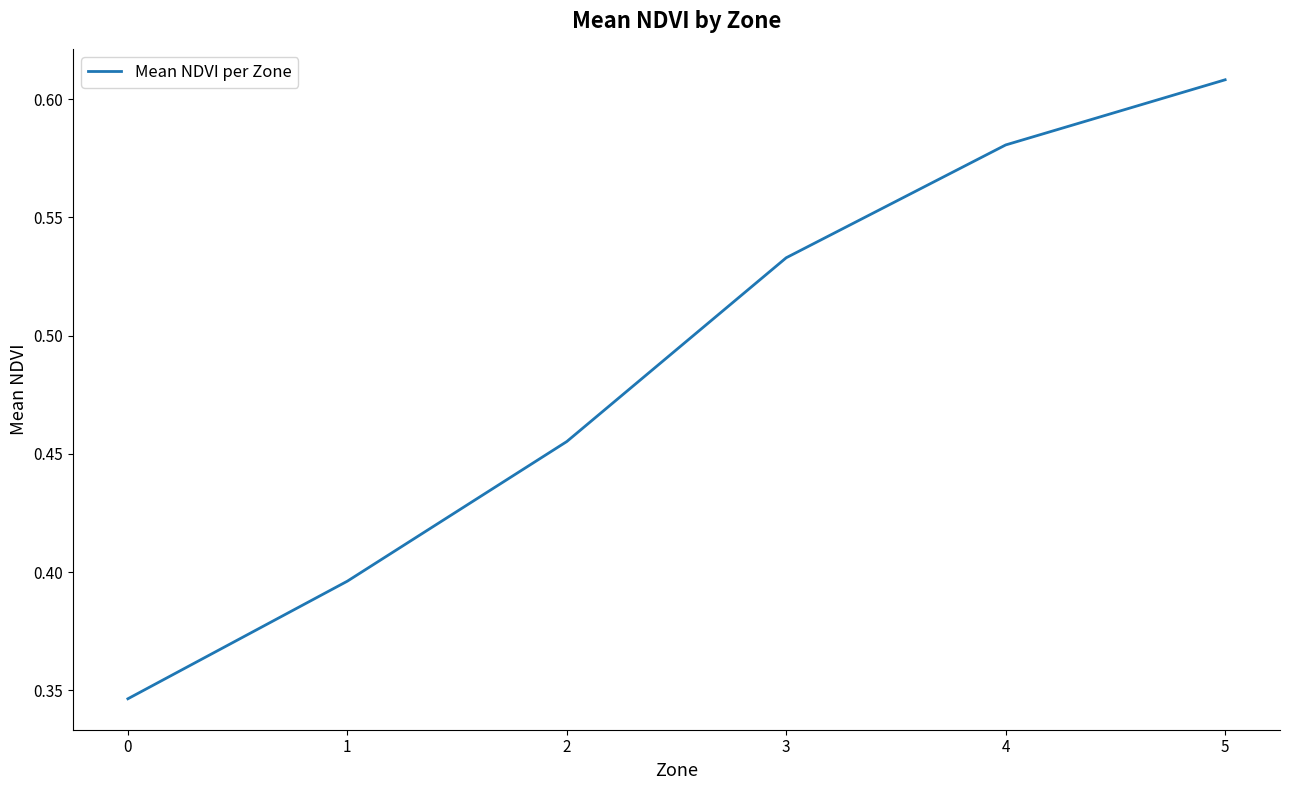

The chart shows a value of 1.1 at 4. True or false?

False